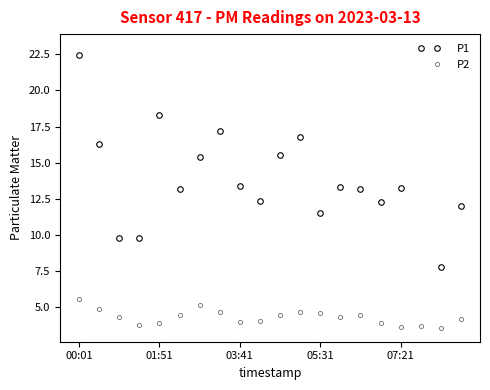

Count the number of data series in this chart.

2